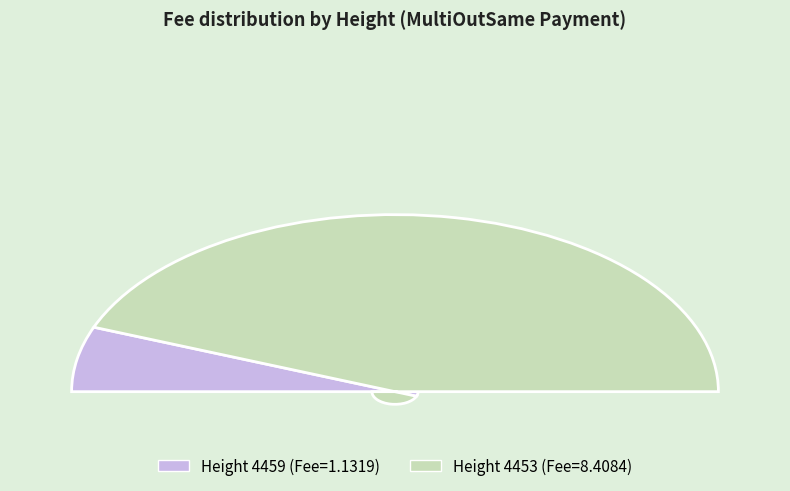

How much of the chart is everything except 4459?

88.1%